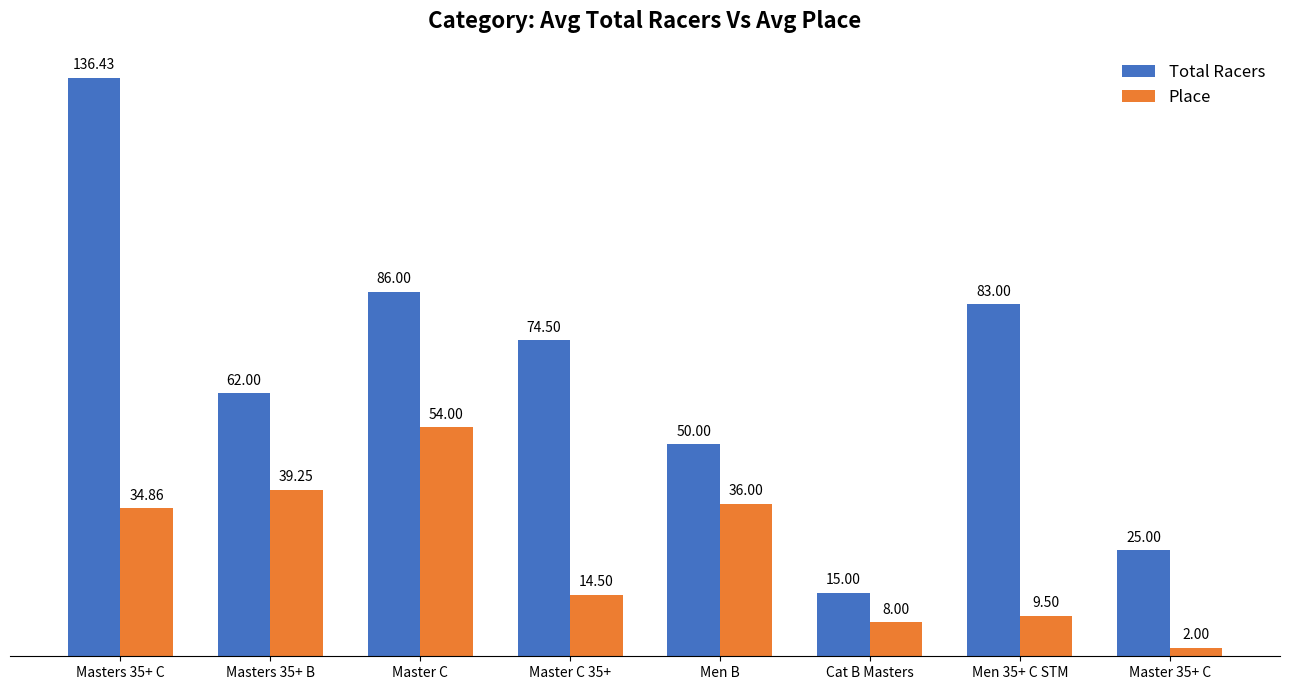

What is the minimum value shown in the chart?

2.0